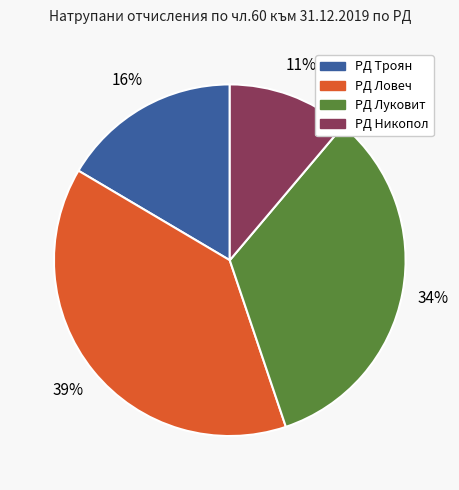

Between РД Ловеч and РД Никопол, which is larger?

РД Ловеч